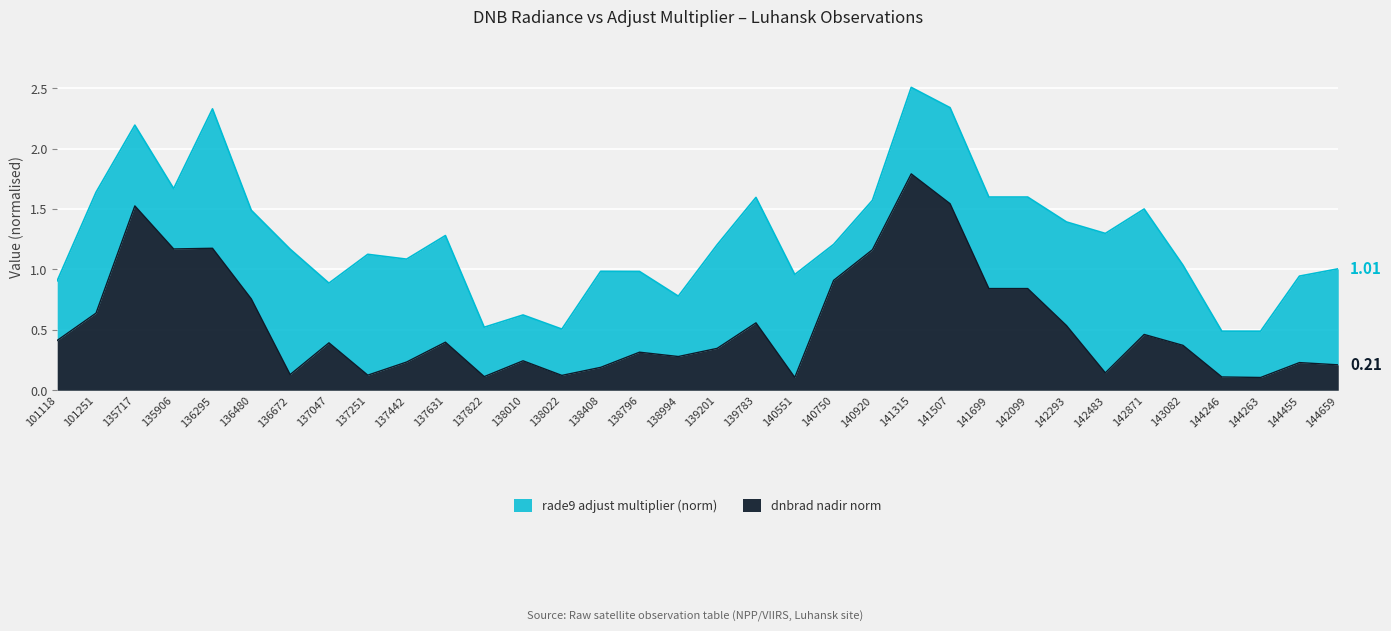

The value at 140551 is 0.0. True or false?

False